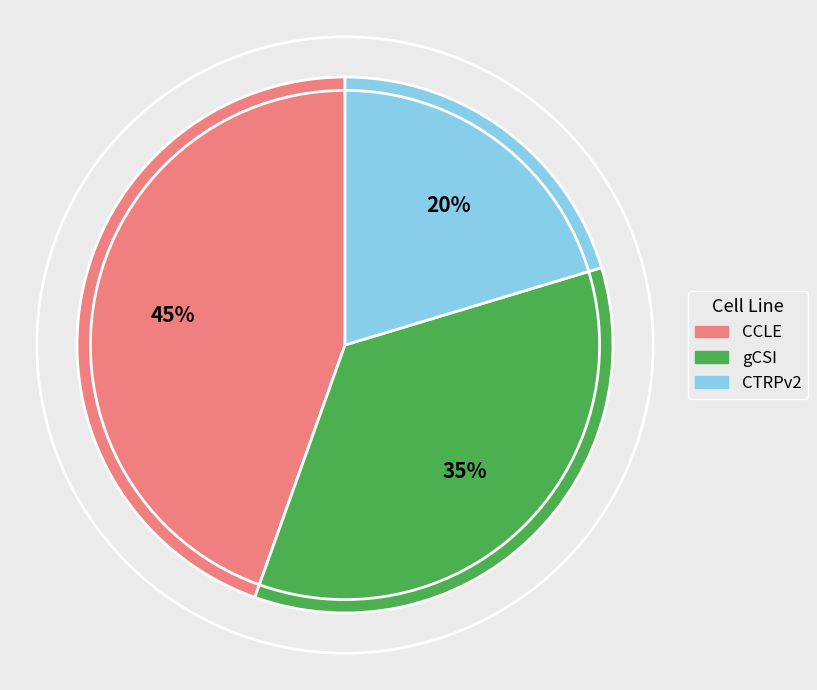

How many slices are in this pie chart?

3